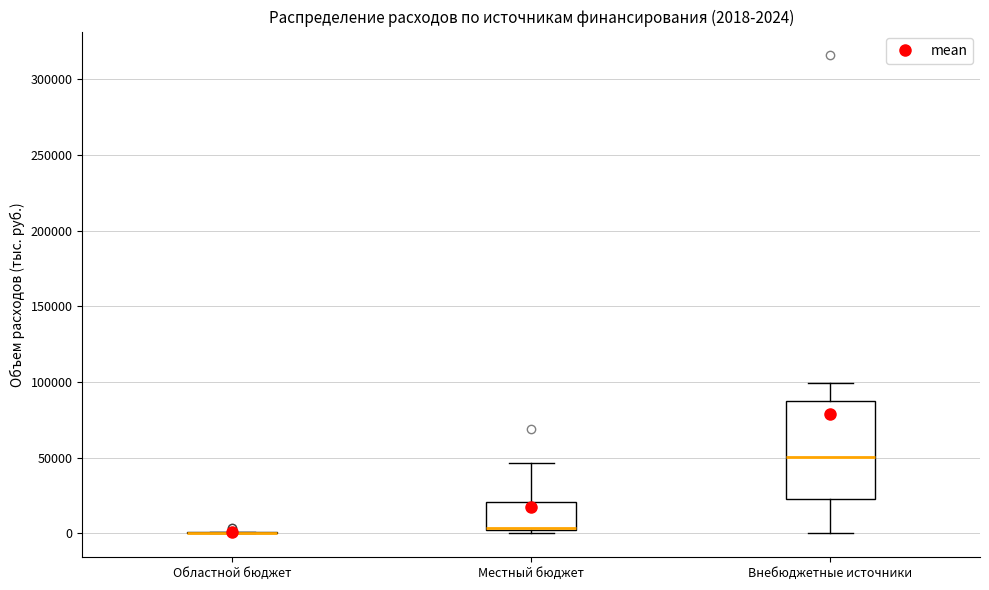

Comparing the boxes themselves (not the whiskers), which one is the tallest?

Внебюджетные источники